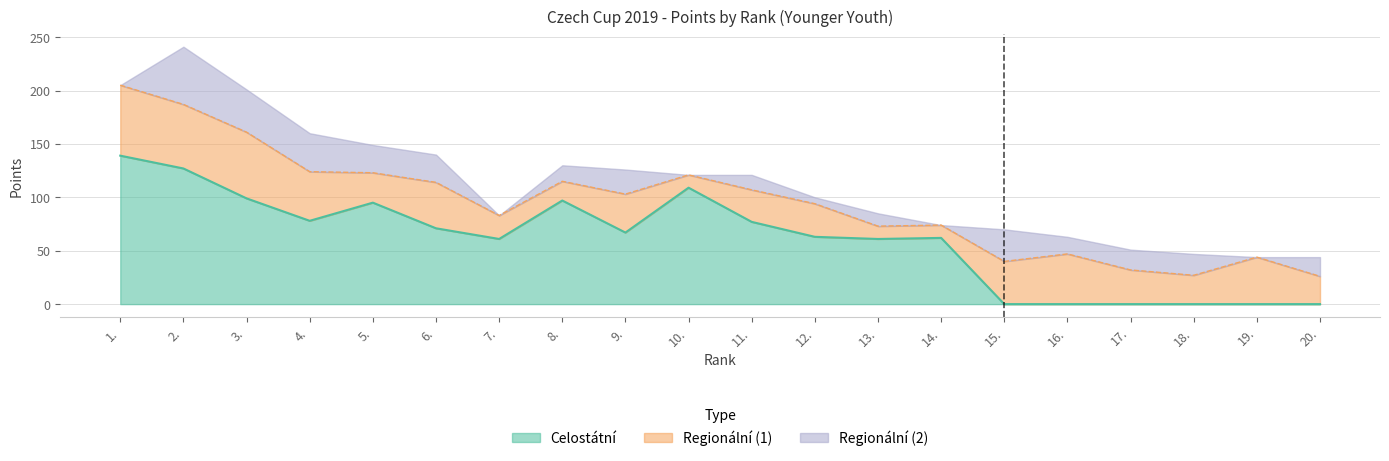

How many series are shown in this chart?

3